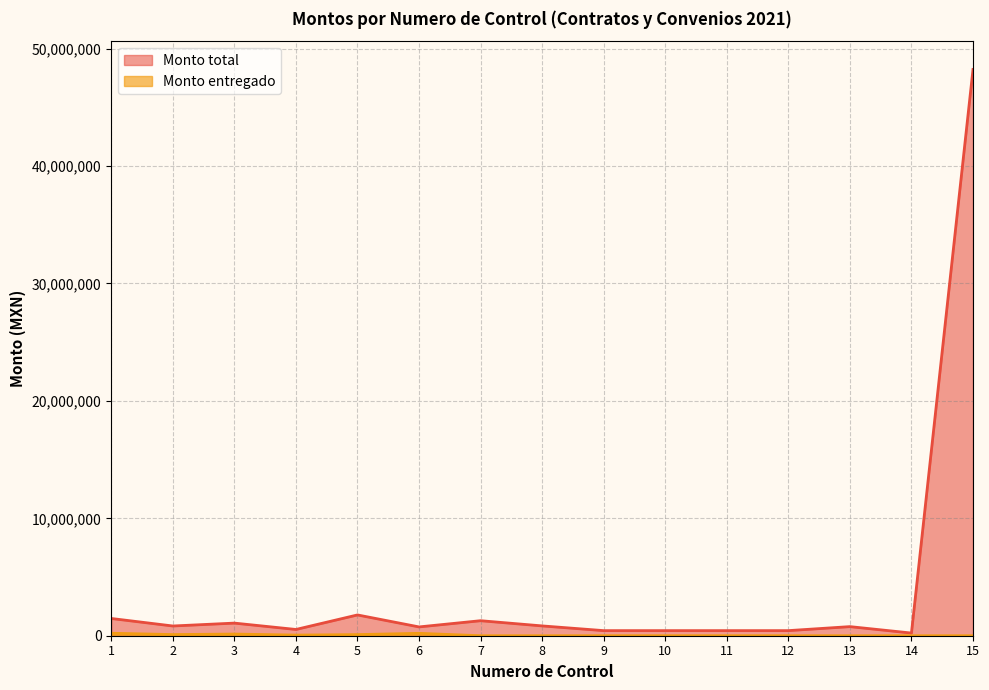

What is the value of the Monto total point at the 3rd from the left?

1075000.0